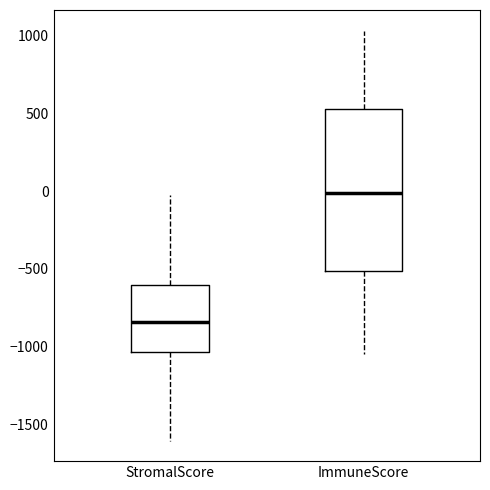

Reading left to right, read every box against the y-axis: the position of its median line, the range the box covers, and the ends of its whiskers. The values are not printed on the chart, so give them approximately, as read against the axis.

StromalScore: median -850, box -1050 to -600, whiskers -1600 to -50
ImmuneScore: median 0, box -500 to 550, whiskers -1050 to 1050